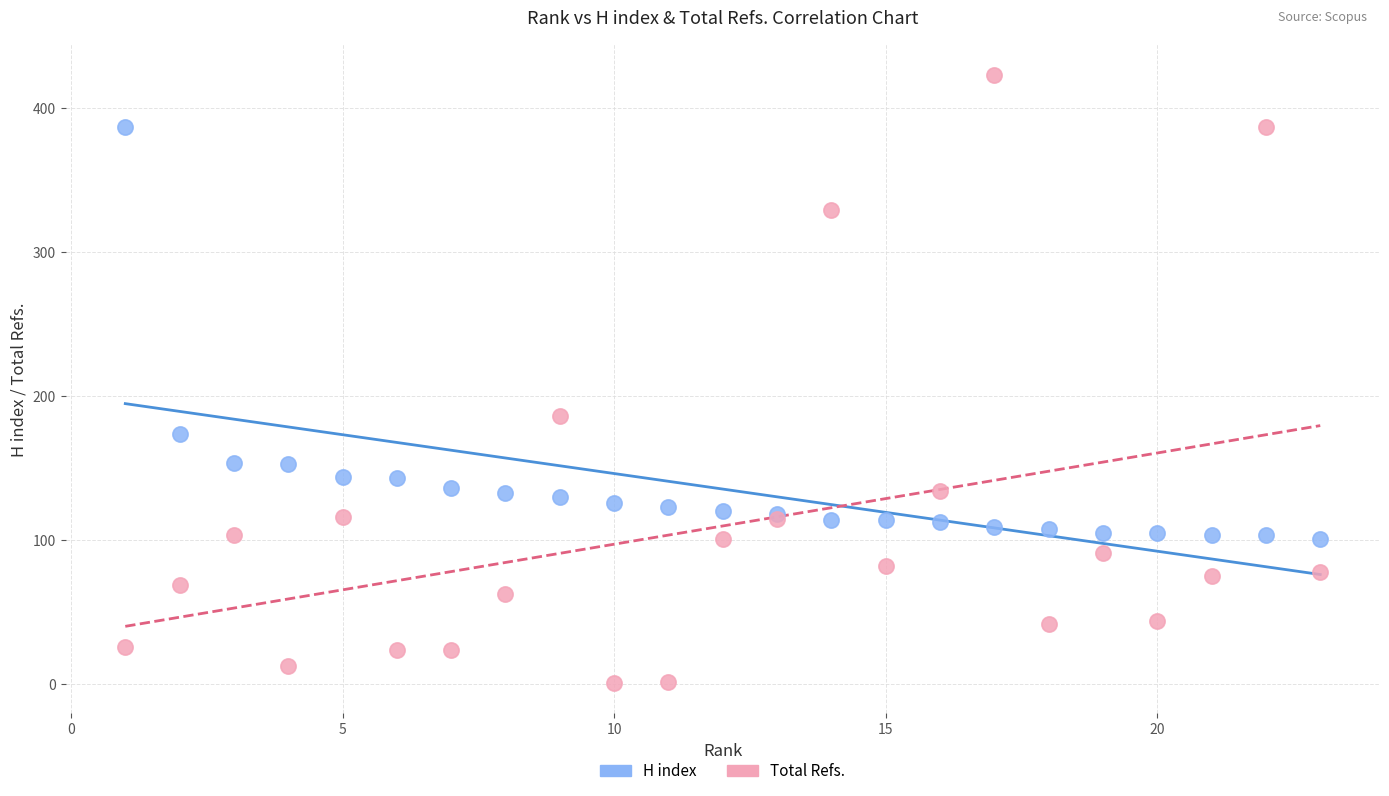

What are all the series names shown in the legend?

H index, Total Refs.